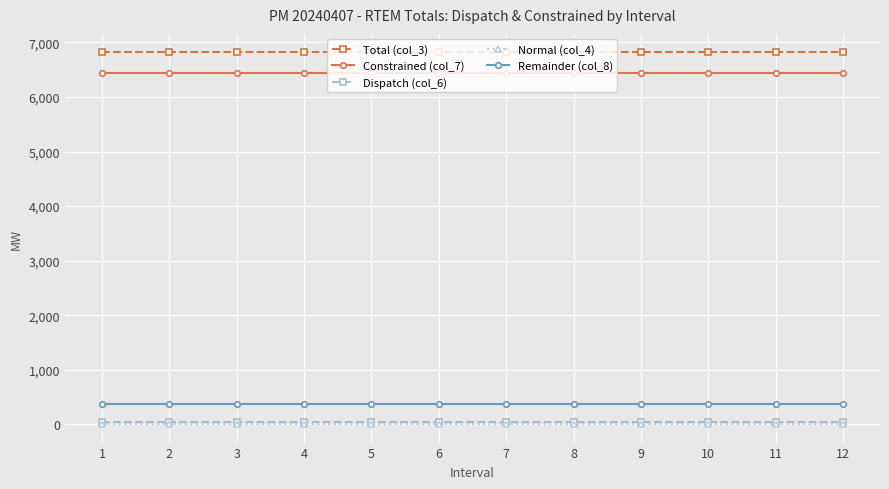

Reading left to right, what are all the values shown in this chart?

Total (col_3): 1=6816.5	2=6816.5	3=6816.5	4=6816.5	5=6816.5	6=6816.5	7=6816.5	8=6816.5	9=6816.5	10=6816.5	11=6816.5	12=6816.5
Constrained (col_7): 1=6436.1	2=6436.1	3=6436.1	4=6436.1	5=6436.1	6=6436.1	7=6436.1	8=6436.1	9=6436.1	10=6436.1	11=6436.1	12=6436.1
Dispatch (col_6): 1=48.3	2=48.3	3=48.3	4=48.3	5=48.3	6=48.3	7=48.3	8=48.3	9=48.3	10=48.3	11=48.3	12=48.3
Normal (col_4): 1=4.7	2=4.7	3=4.7	4=4.7	5=4.7	6=4.7	7=4.7	8=4.7	9=4.7	10=4.7	11=4.7	12=4.7
Remainder (col_8): 1=380.4	2=380.4	3=380.4	4=380.4	5=380.4	6=380.4	7=380.4	8=380.4	9=380.4	10=380.4	11=380.4	12=380.4